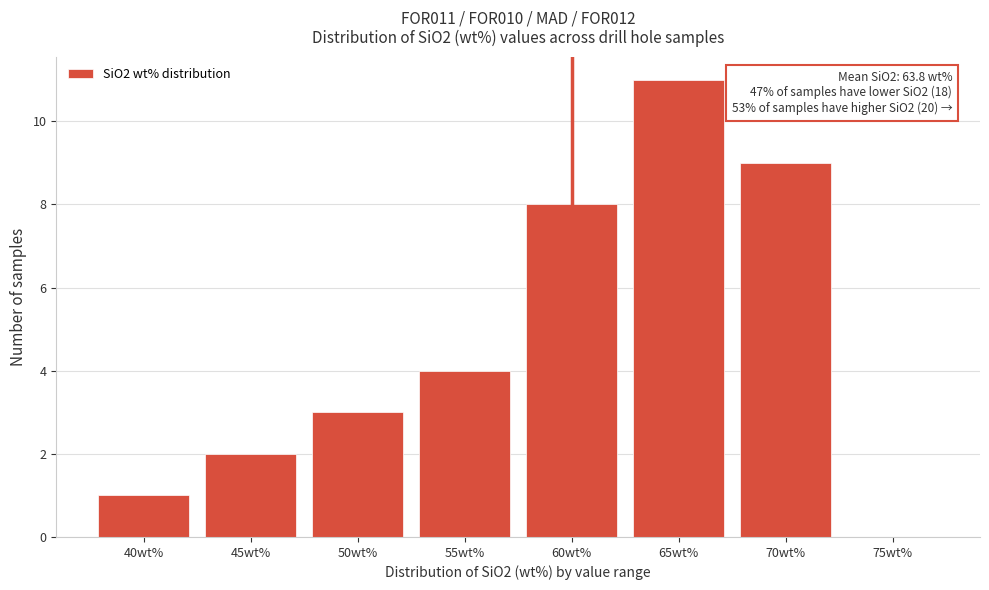

Reading right to left, what are all the values shown in this chart?

75wt%=0	70wt%=9	65wt%=11	60wt%=8	55wt%=4	50wt%=3	45wt%=2	40wt%=1